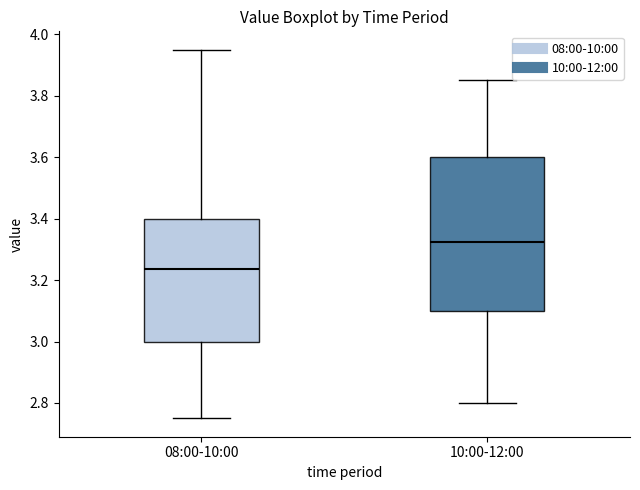

Which box is the tallest, from its lower edge to its upper edge?

10:00-12:00